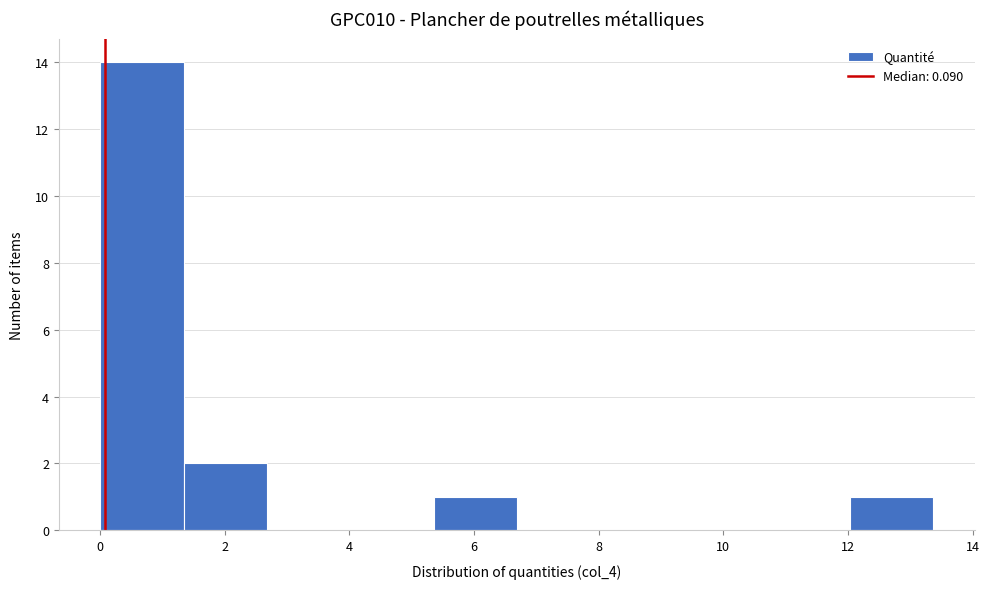

Over which range of the x-axis is the bar tallest?

0.0 to 1.4